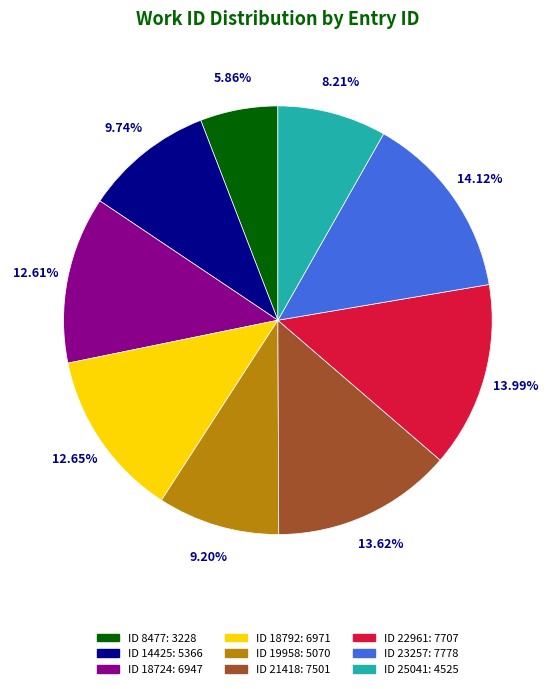

Does any single category account for the majority?

No